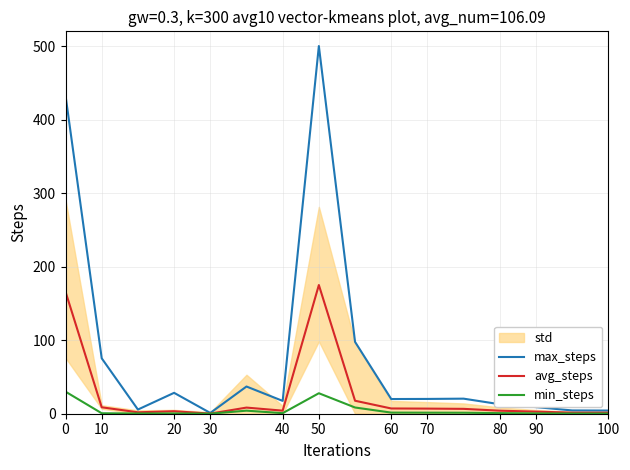

The avg_steps series shows 4.2 at 40. True or false?

True